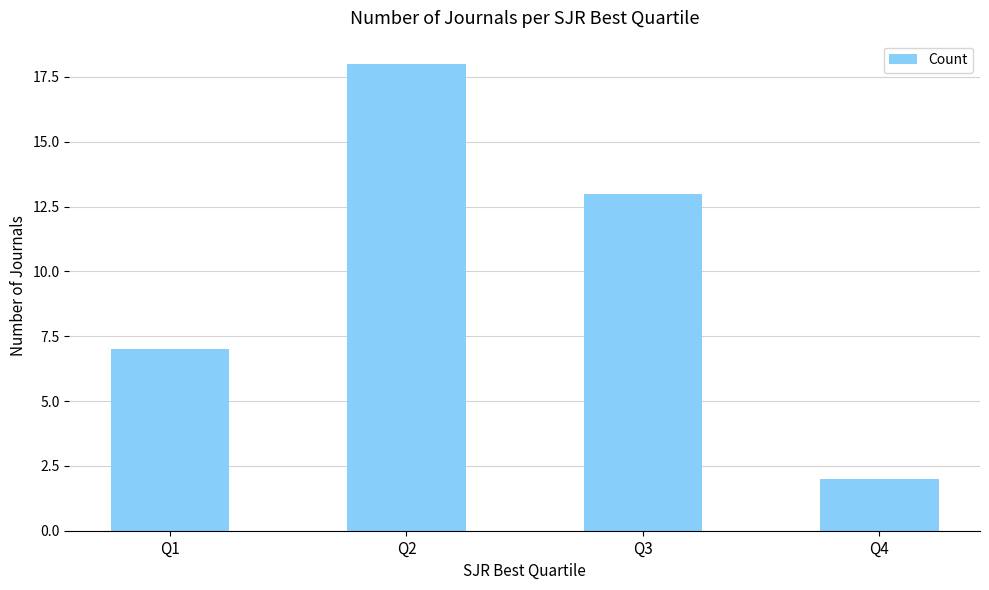

Are the bars grouped side by side (vs. stacked)?

No